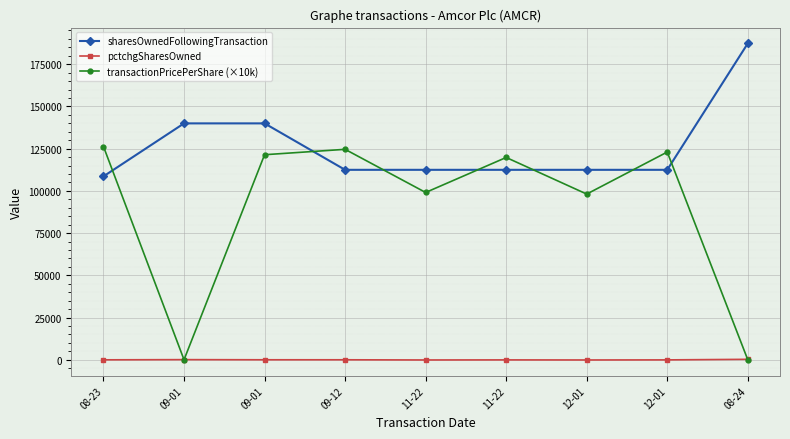

Which label corresponds to the largest value in the chart?

08-24